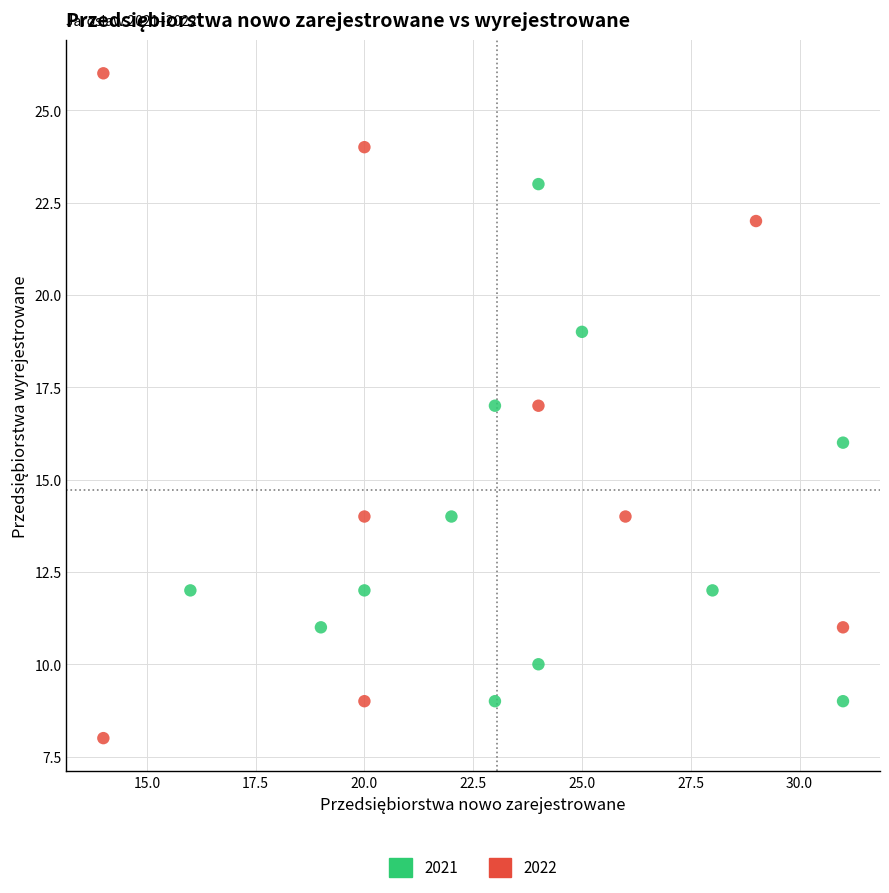

Which series has the widest spread of Y values?

2022